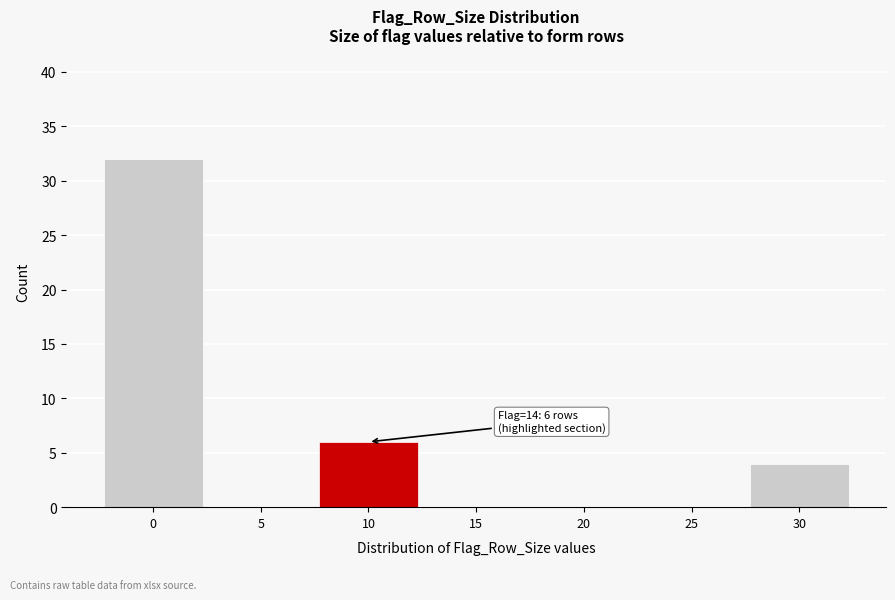

Reading right to left, extract all data points from this chart.

30=4	25=0	20=0	15=0	10=6	5=0	0=32